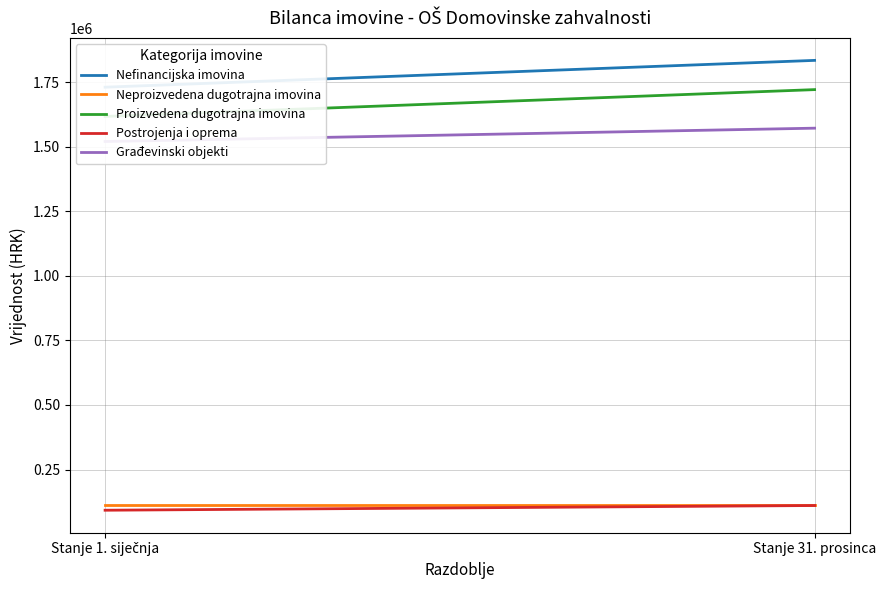

The value of Neproizvedena dugotrajna imovina at Stanje 31. prosinca is 113293.0. True or false?

True